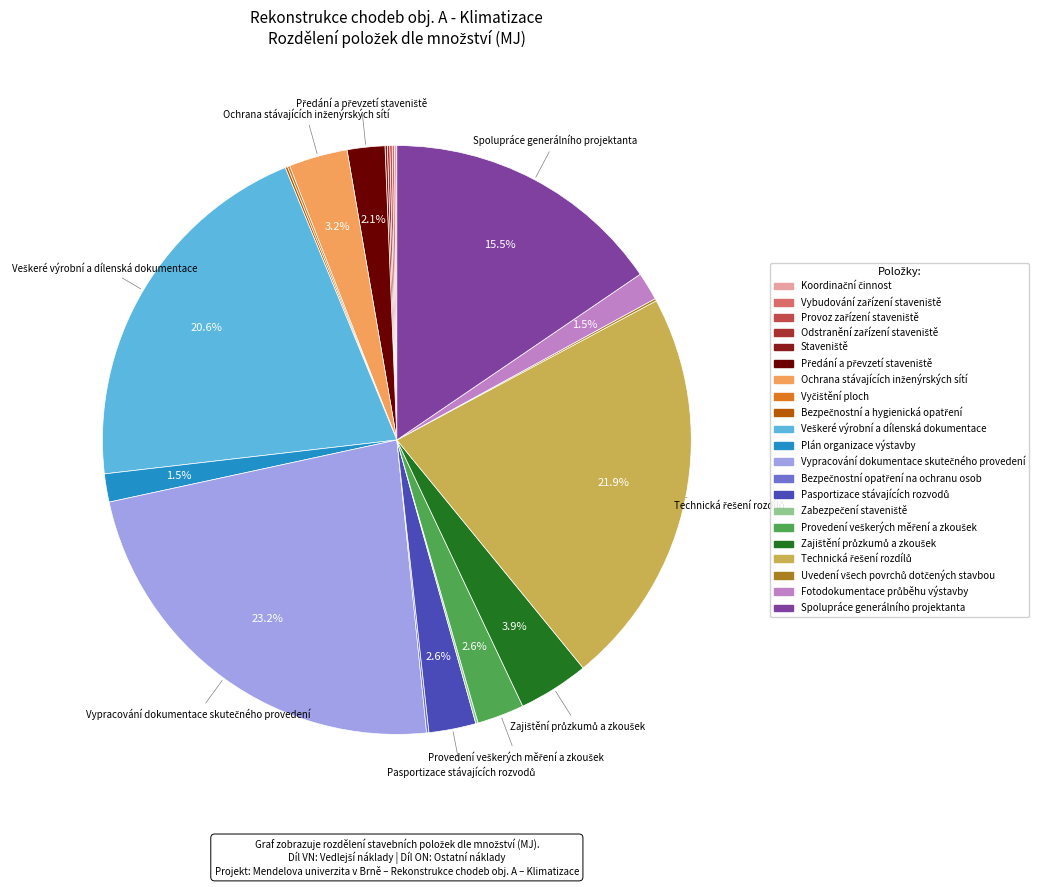

Does any single category account for the majority?

No